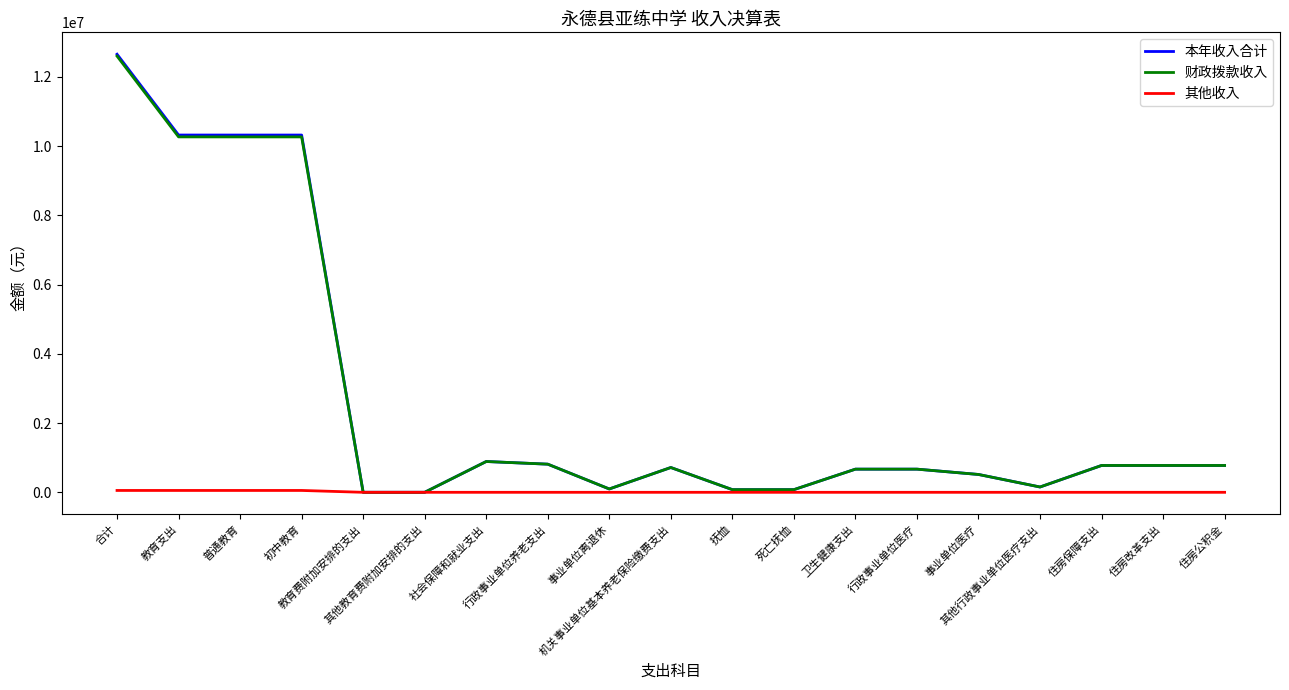

What is the highest value of the 财政拨款收入 series?

12599756.4